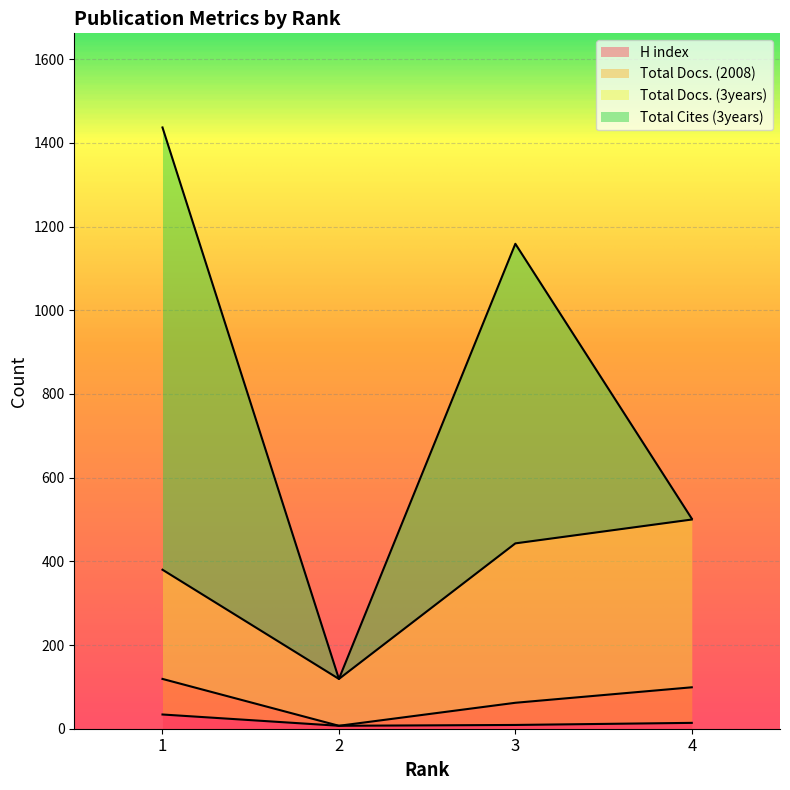

How many data points does each series have?

4